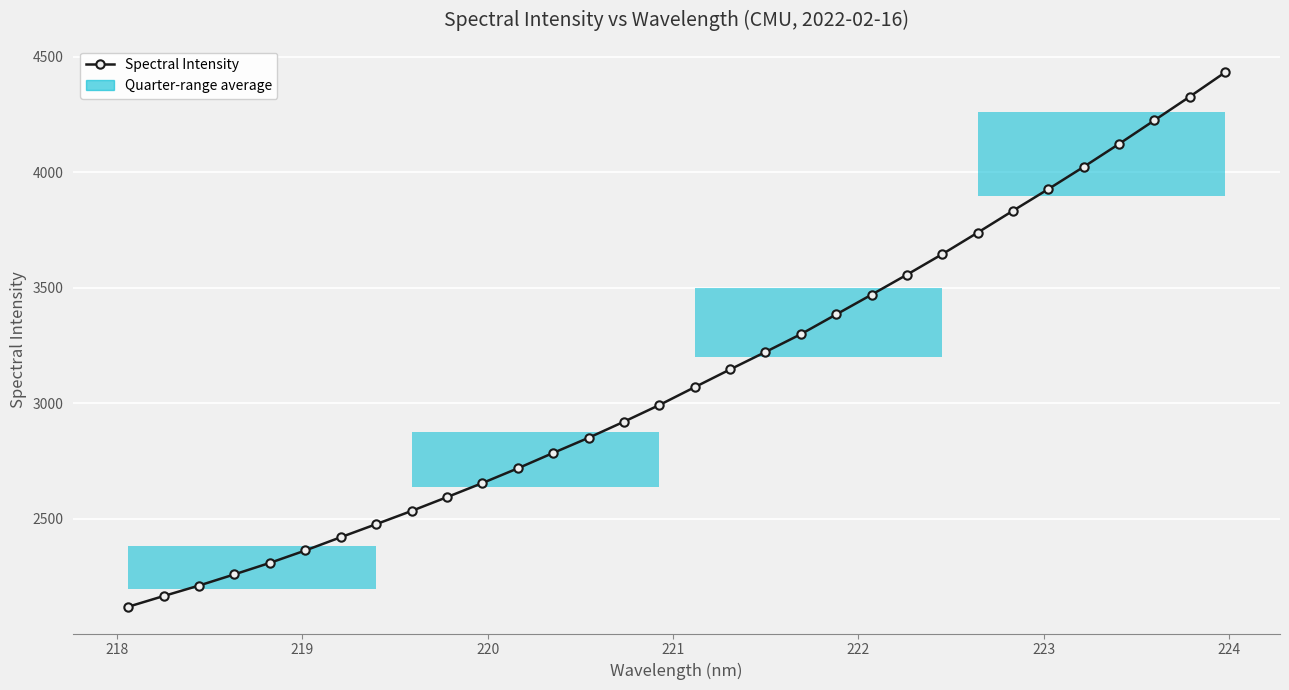

How many lines are shown in the chart?

1